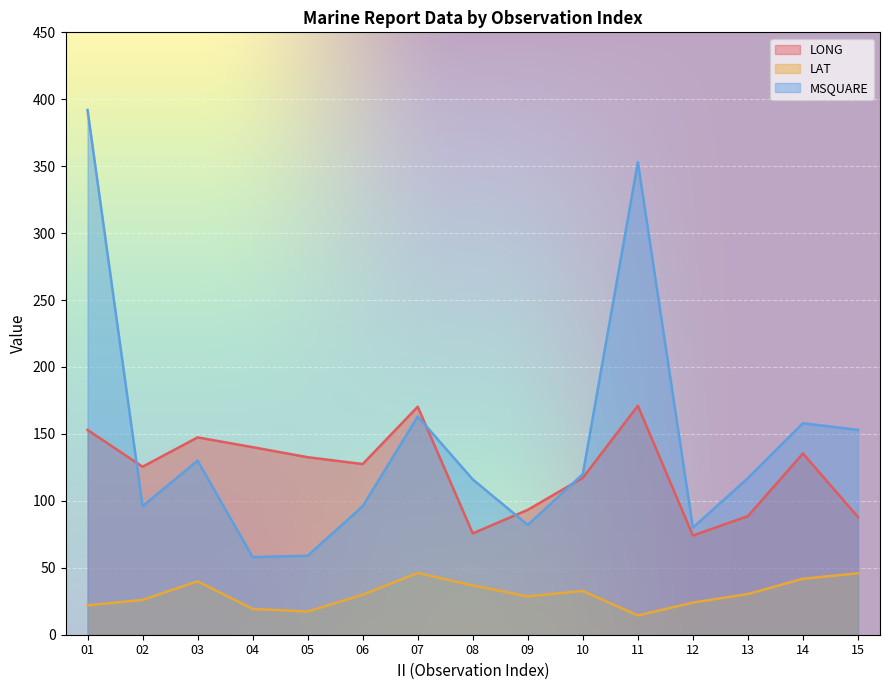

Between 09 and 10, which series saw the biggest shift?

MSQUARE